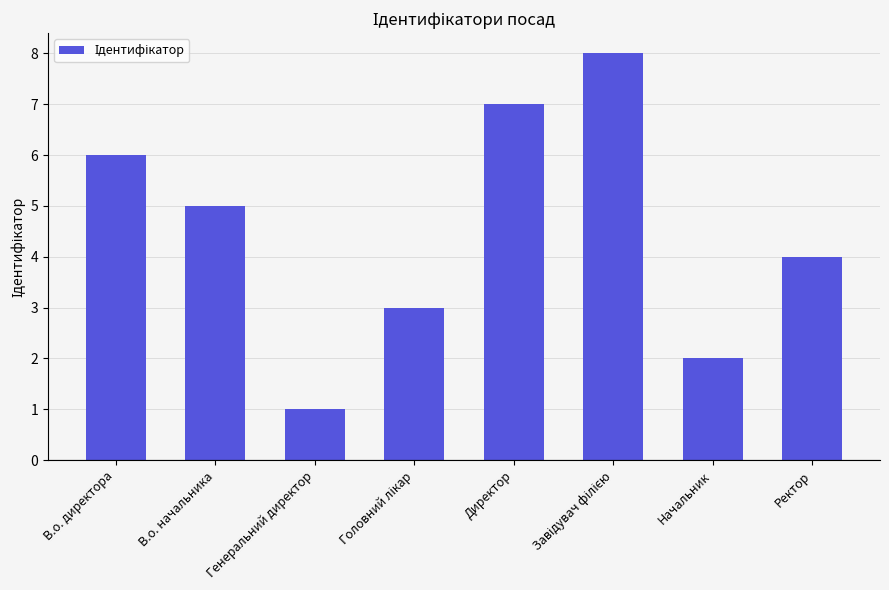

What is the minimum value shown in the chart?

1